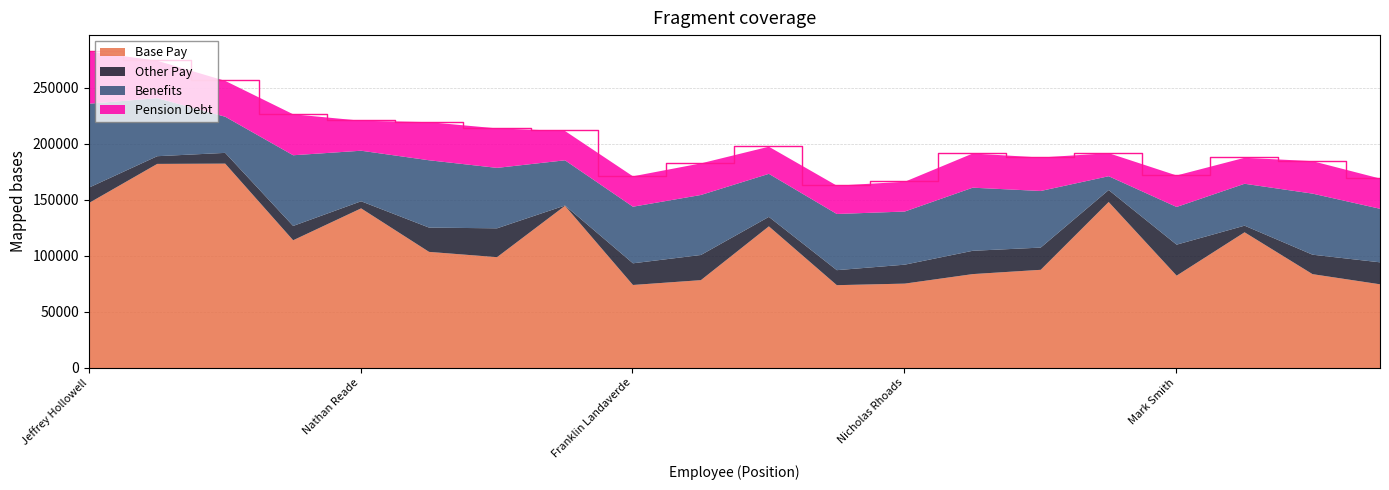

What is the sum of all Base Pay values?

2229479.0